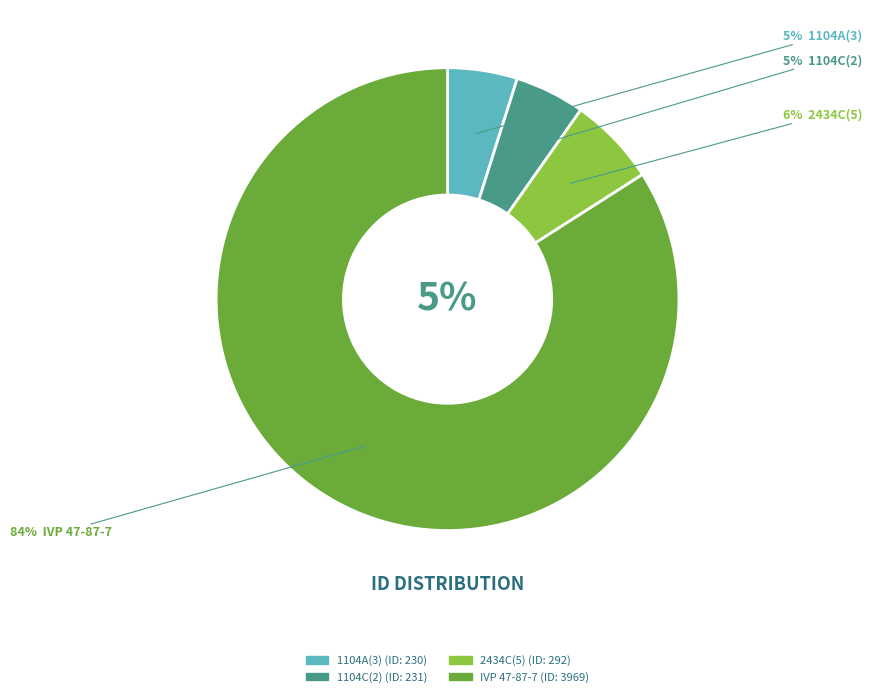

Rank the categories by value from lowest to highest.

1104A(3), 1104C(2), 2434C(5), IVP 47-87-7